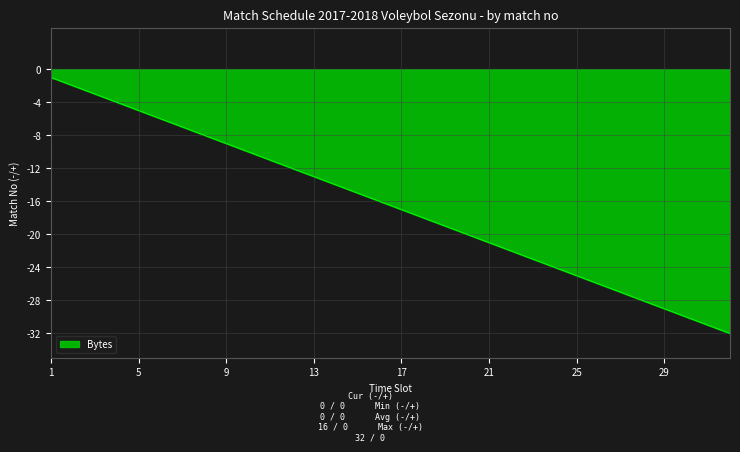

Reading left to right, extract all data points from this chart.

-1	-2	-3	-4	-5	-6	-7	-8	-9	-10	-11	-12	-13	-14	-15	-16	-17	-18	-19	-20	-21	-22	-23	-24	-25	-26	-27	-28	-29	-30	-31	-32